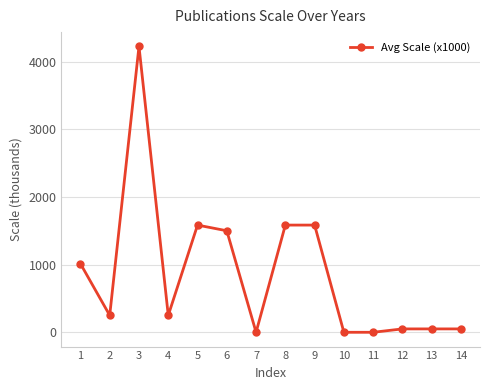

Reading left to right, list all the values displayed in this chart.

1013.8	250.0	4224.0	250.0	1584.0	1500.0	0.0	1584.0	1584.0	0.0	0.0	50.0	50.0	50.0